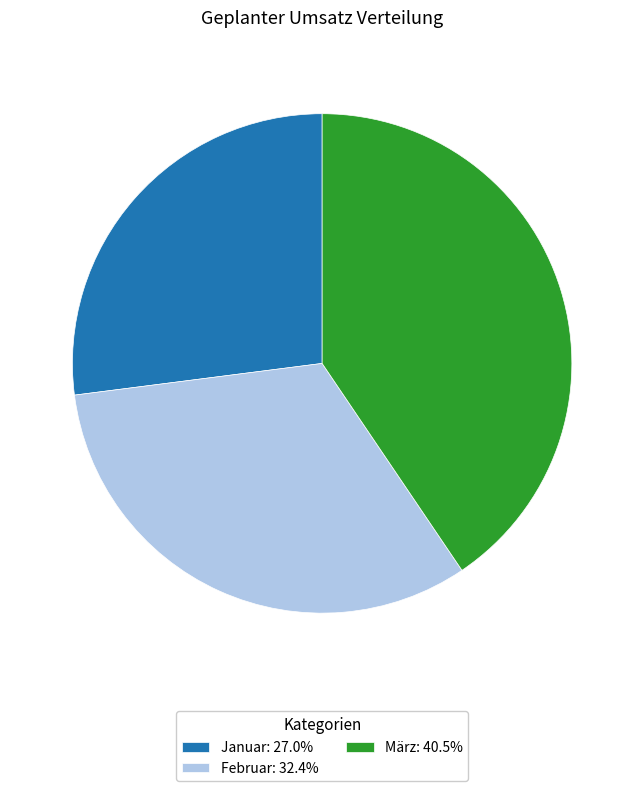

How many segments does this pie chart have?

3